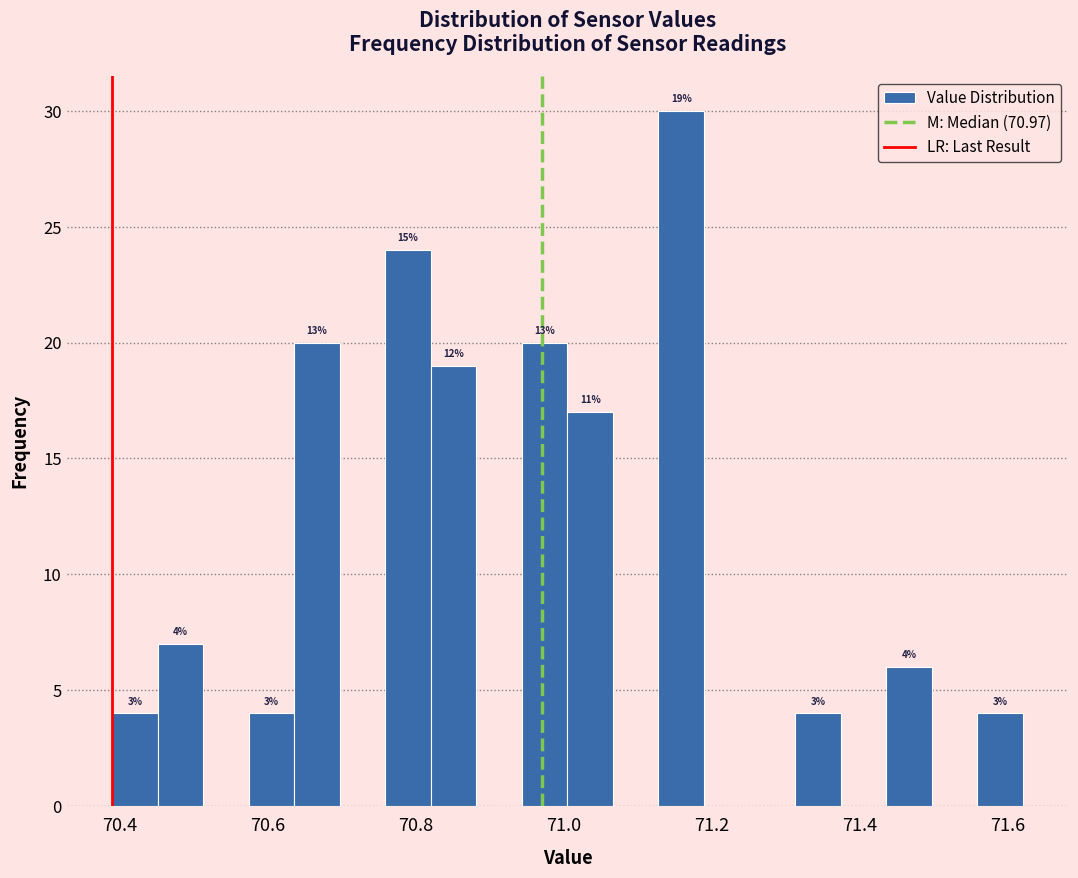

Read against the x-axis, roughly where is the centre of the tallest bar?

71.16